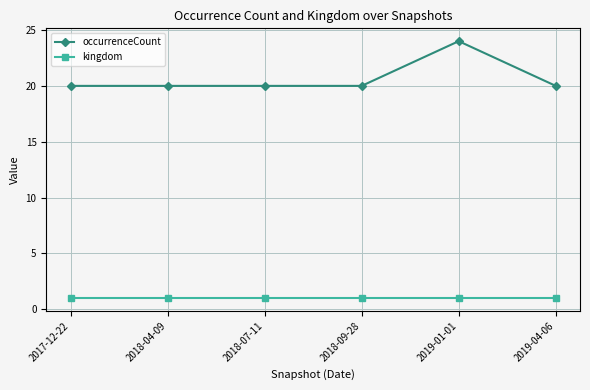

How many lines are shown in the chart?

2